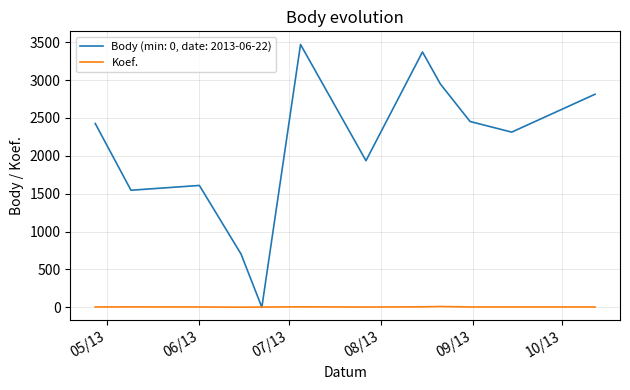

How many series are shown in this chart?

2